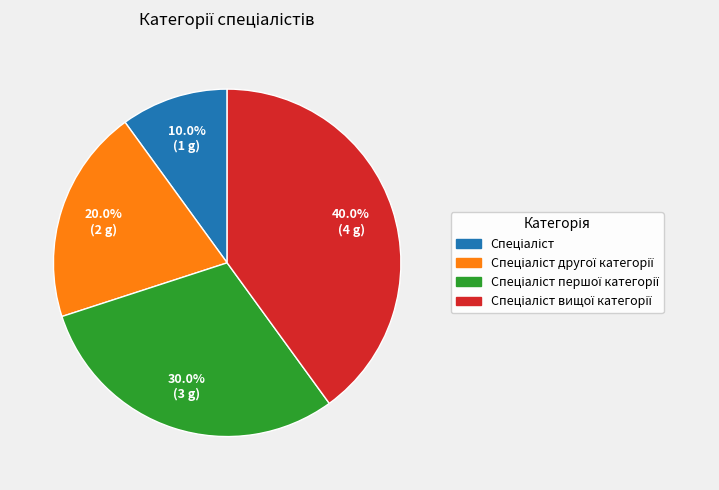

Does any single category account for the majority?

No